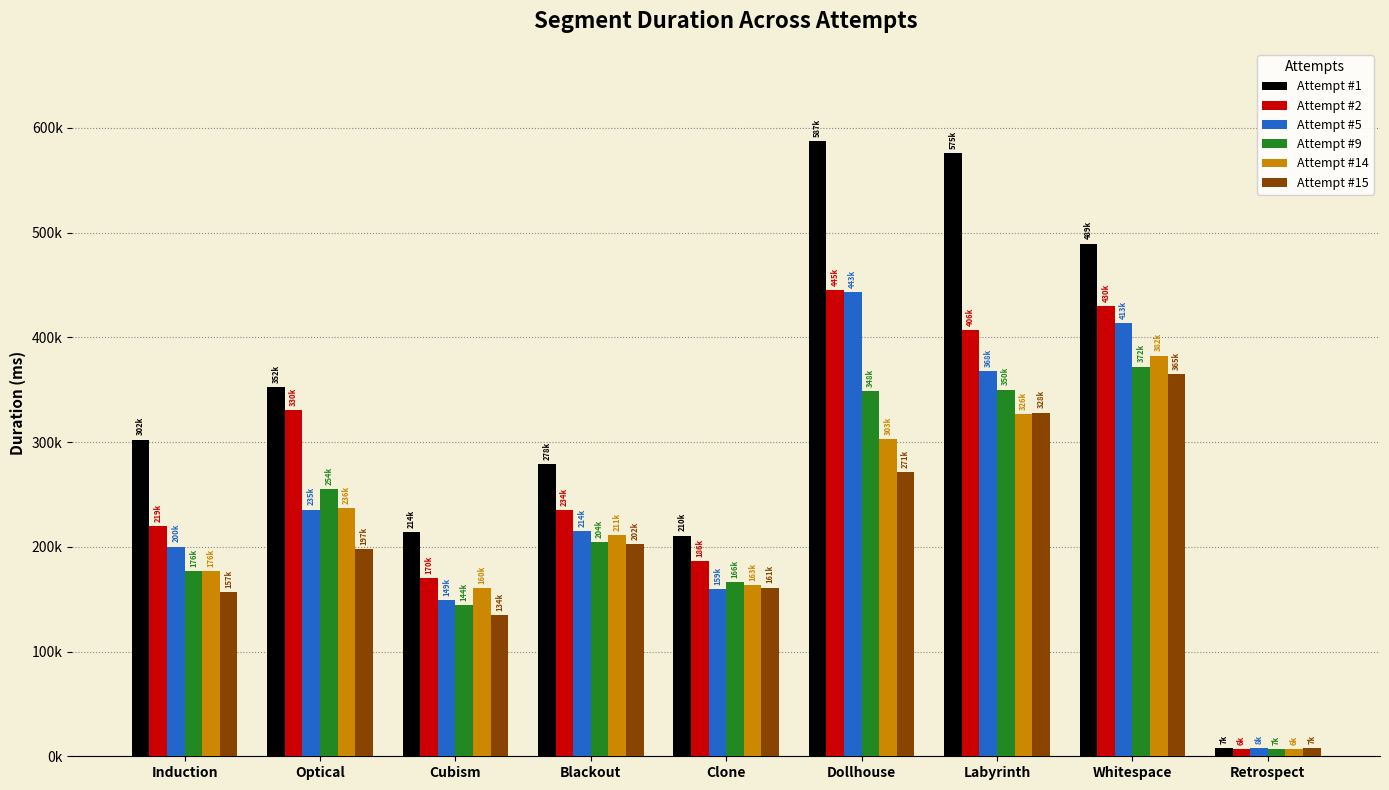

What are all the series names shown in the legend?

Attempt #1, Attempt #2, Attempt #5, Attempt #9, Attempt #14, Attempt #15